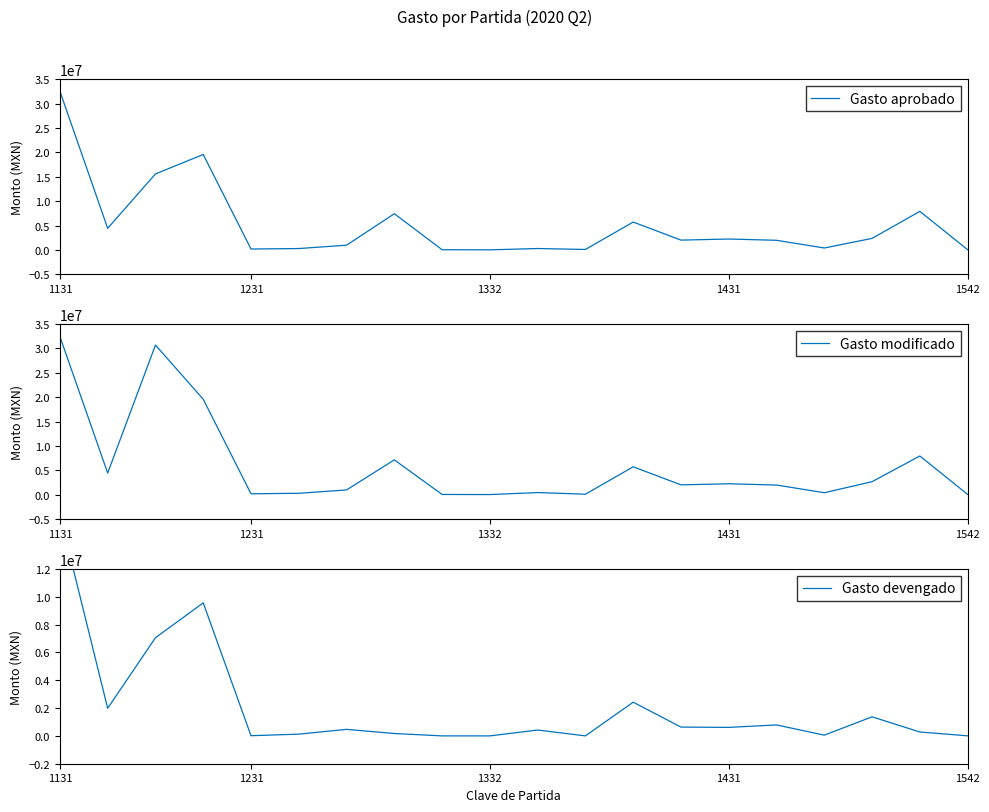

Between 7 and 14, which is larger?

7